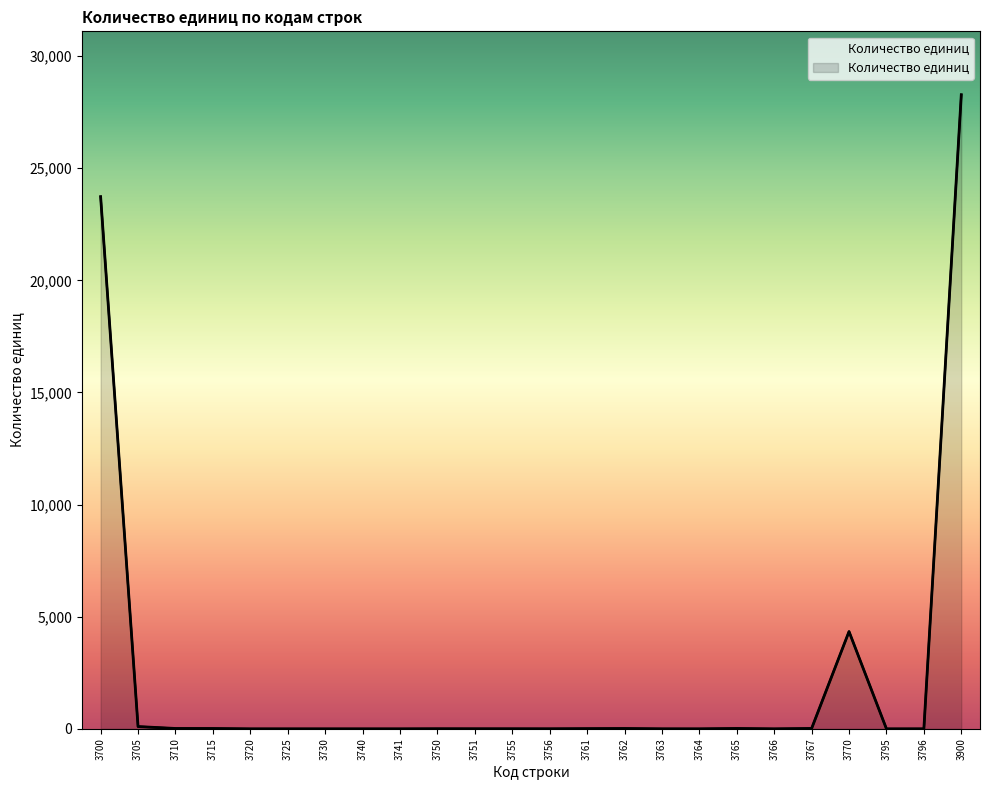

Where is the first local minimum?

3756